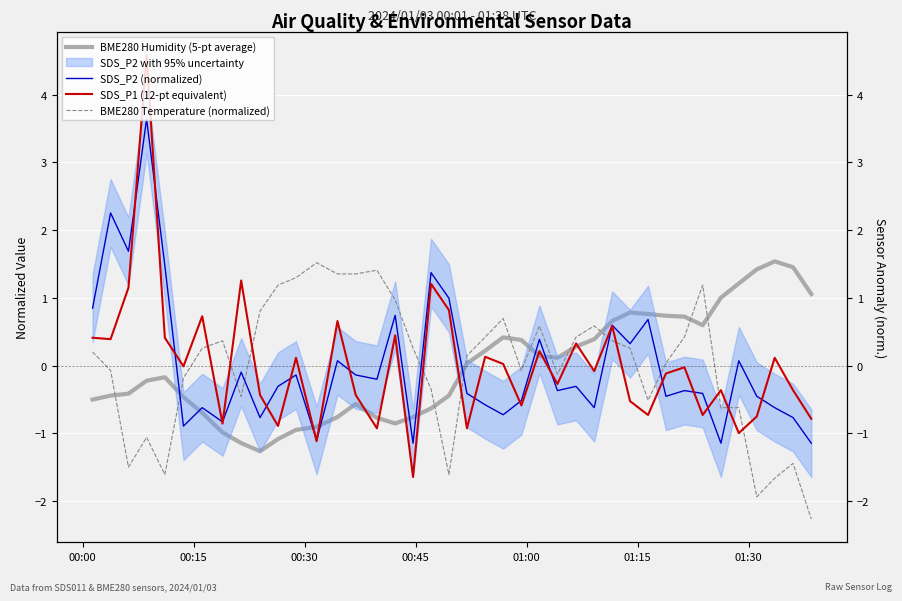

At how many categories does at least one series exceed 2?

2